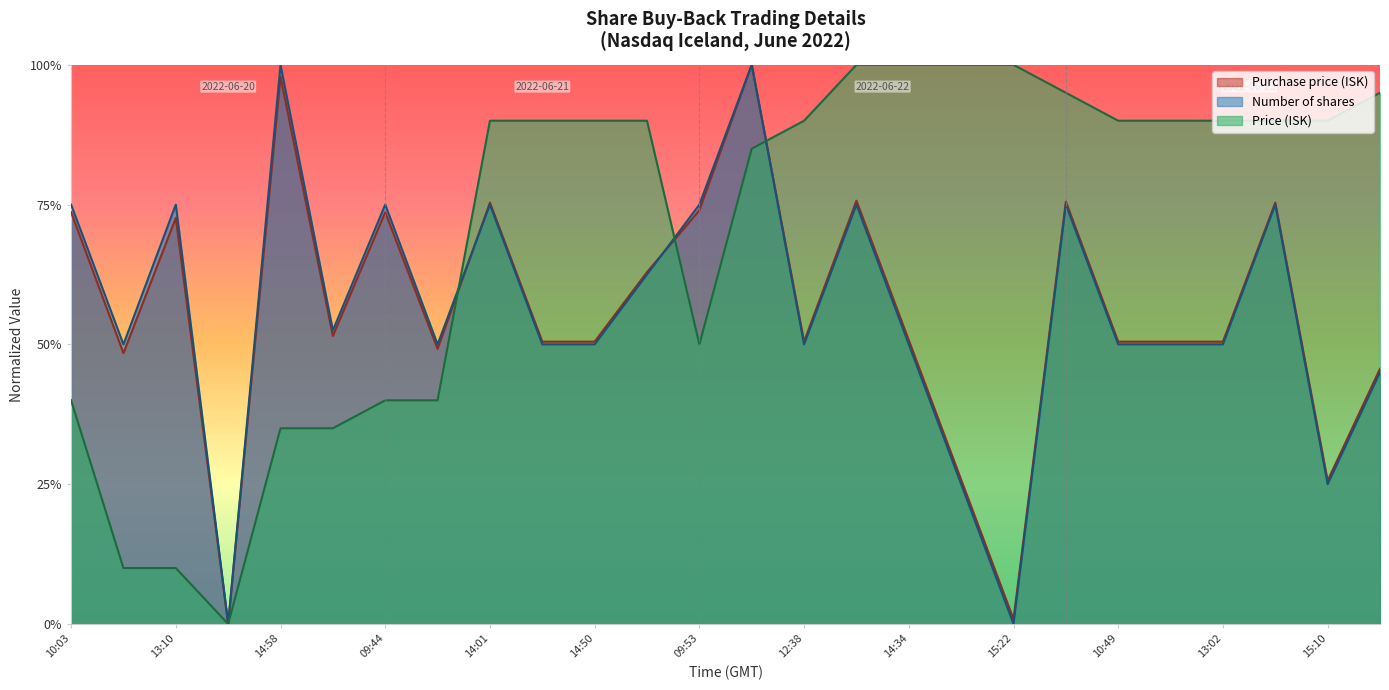

Rank the series by their maximum value, from lowest to highest.

Purchase price (ISK), Number of shares, Price (ISK)